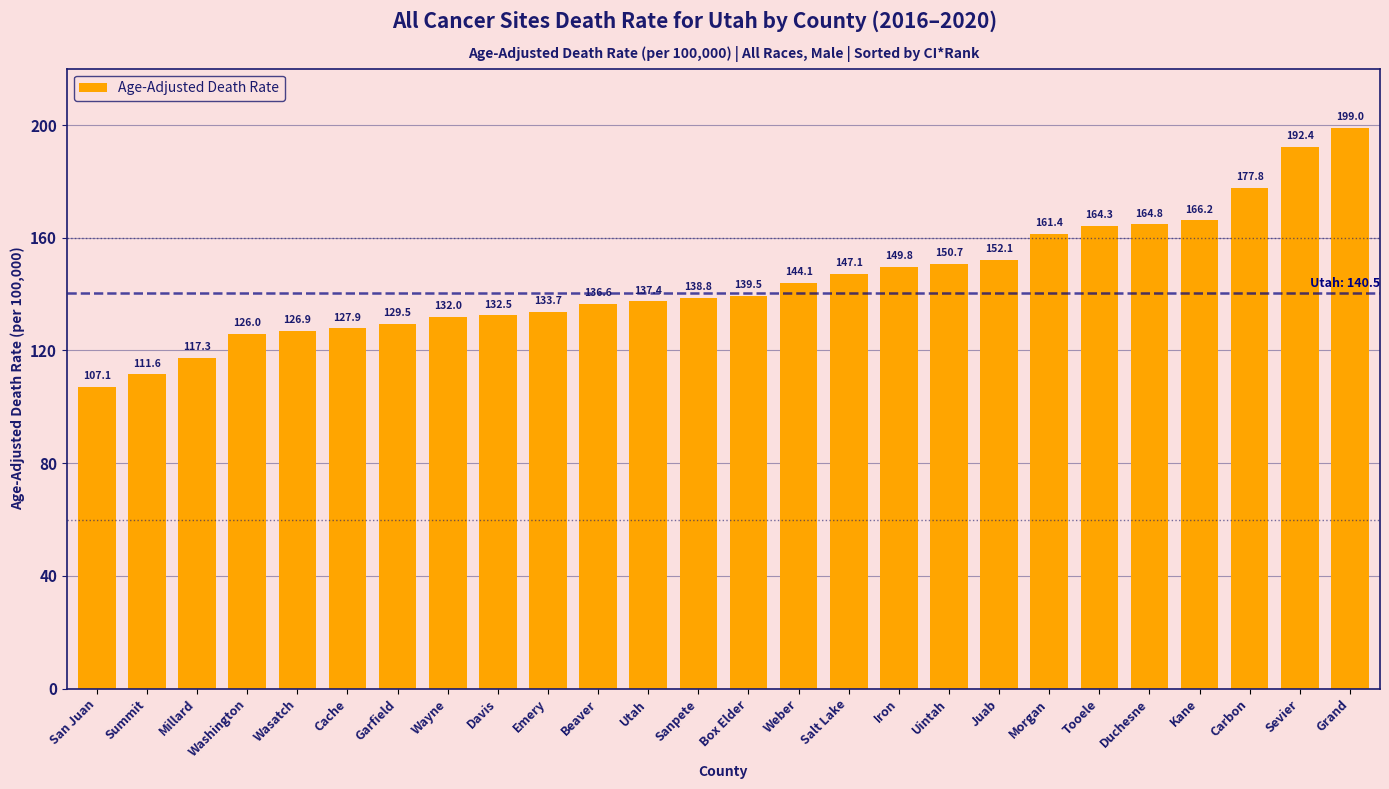

Reading right to left, extract all data points from this chart.

199.0	192.4	177.8	166.2	164.8	164.3	161.4	152.1	150.7	149.8	147.1	144.1	139.5	138.8	137.4	136.6	133.7	132.5	132.0	129.5	127.9	126.9	126.0	117.3	111.6	107.1